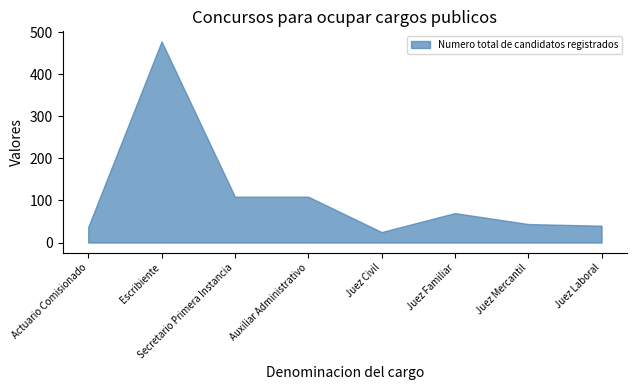

The value of Numero total de candidatos registrados at Juez Civil is 36. True or false?

False